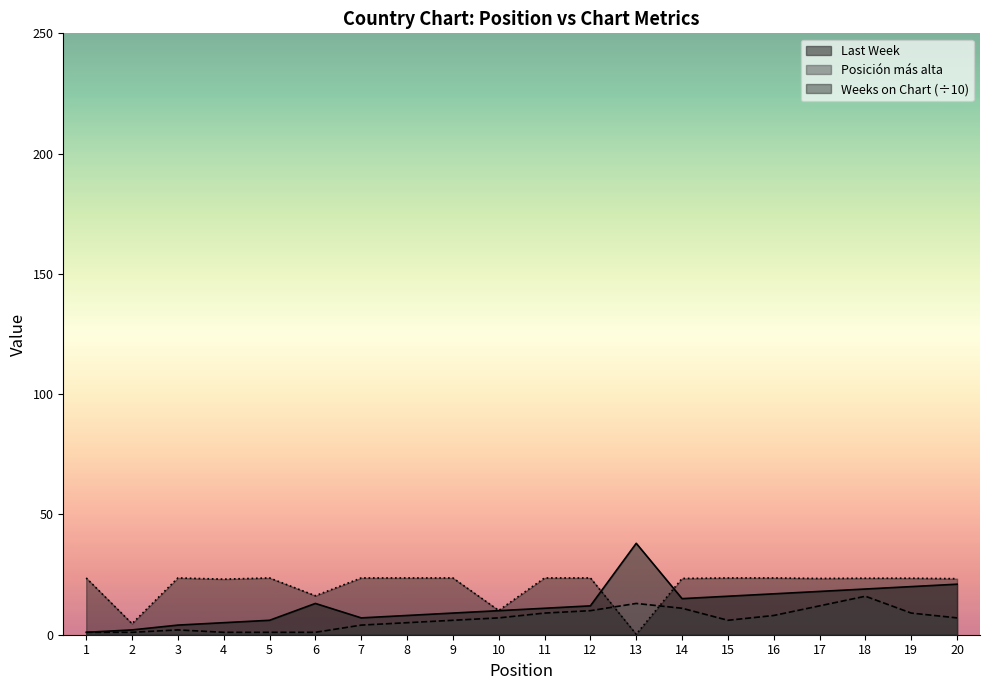

At which category is the sum across all series the highest?

18